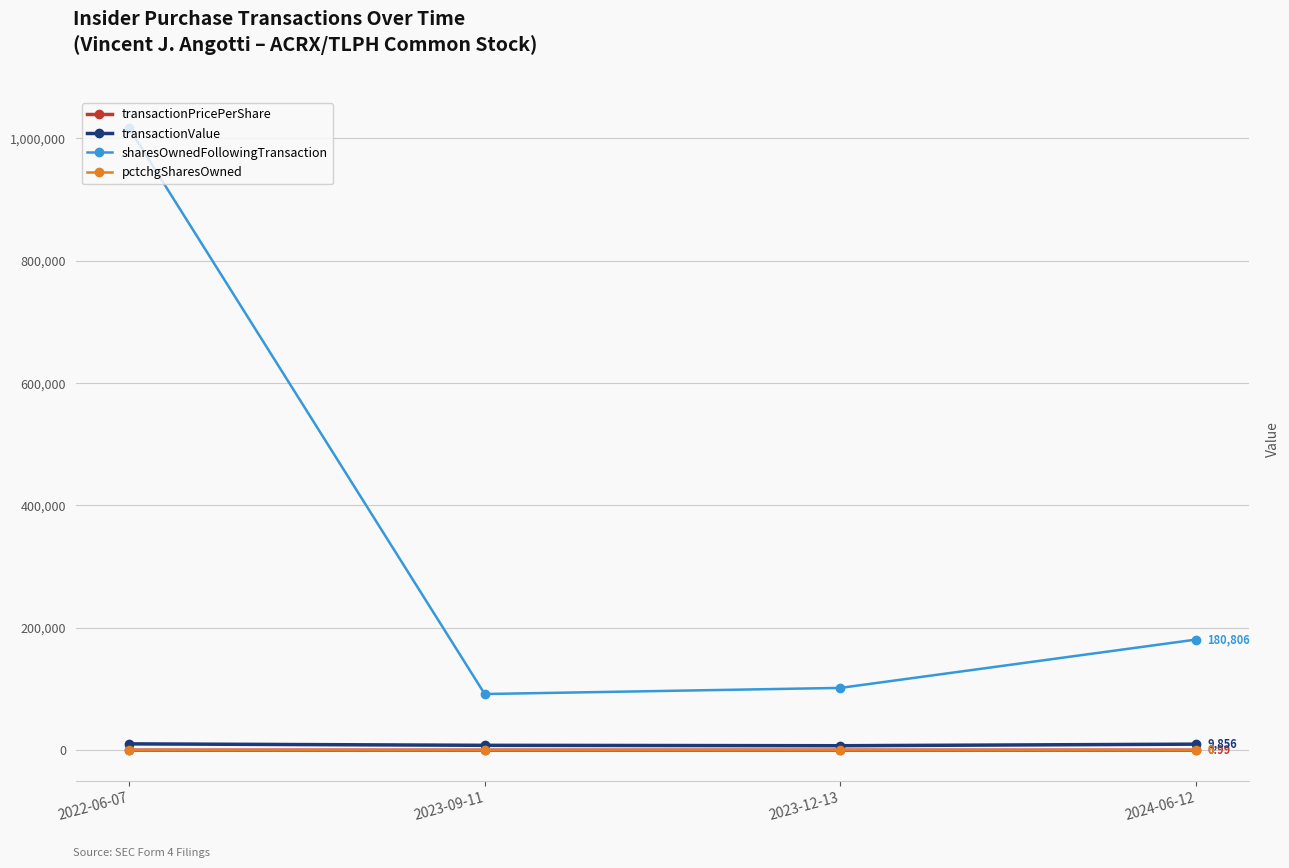

What is the value of the transactionPricePerShare point at the 1st from the left?

0.2